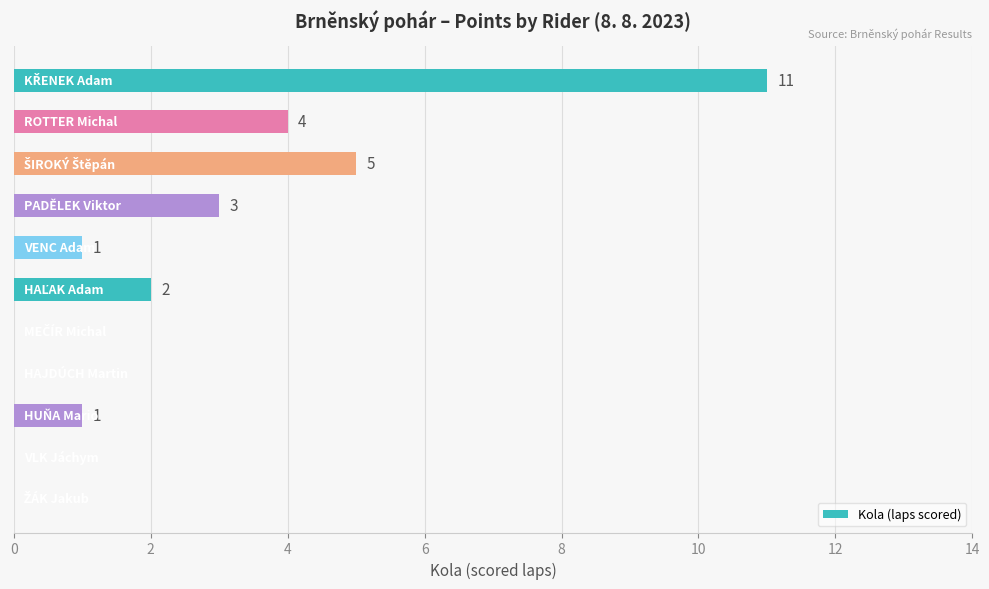

What is the maximum value shown in the chart?

11